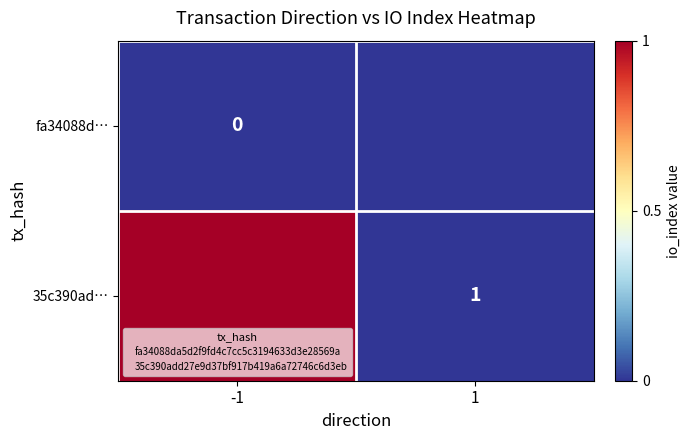

At how many categories does at least one series exceed 0?

1